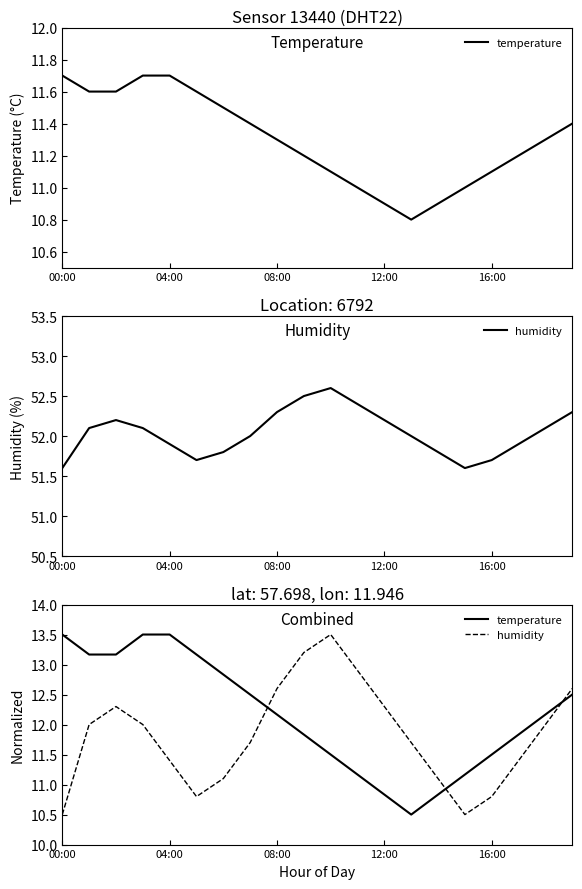

What is the label of the 4th point from the right?

16:00